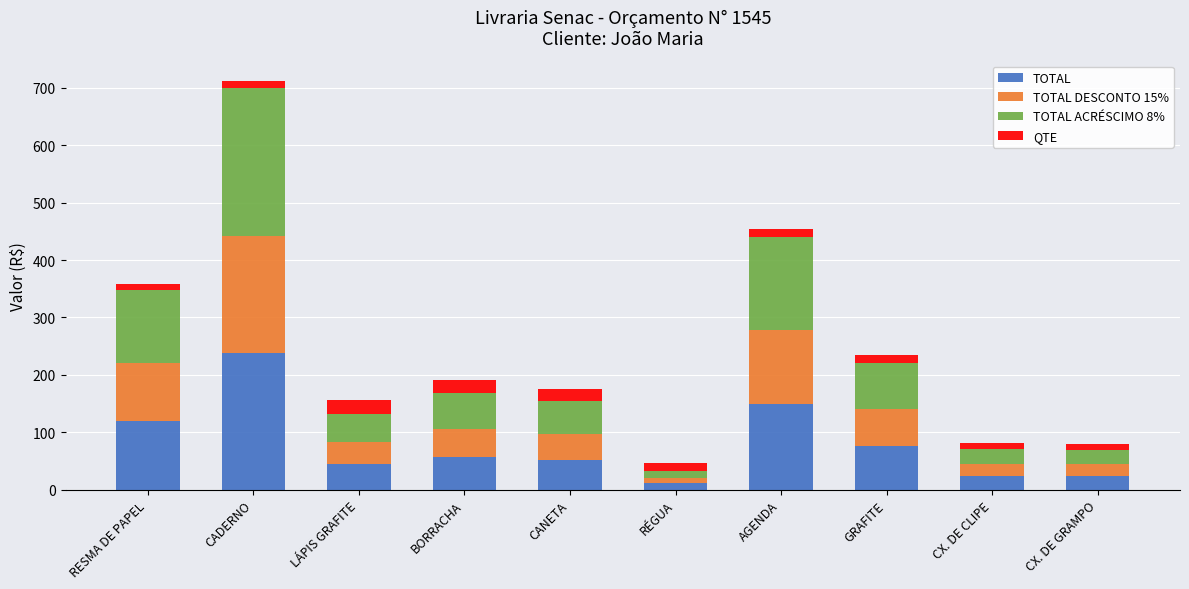

How many bars are there in total?

10